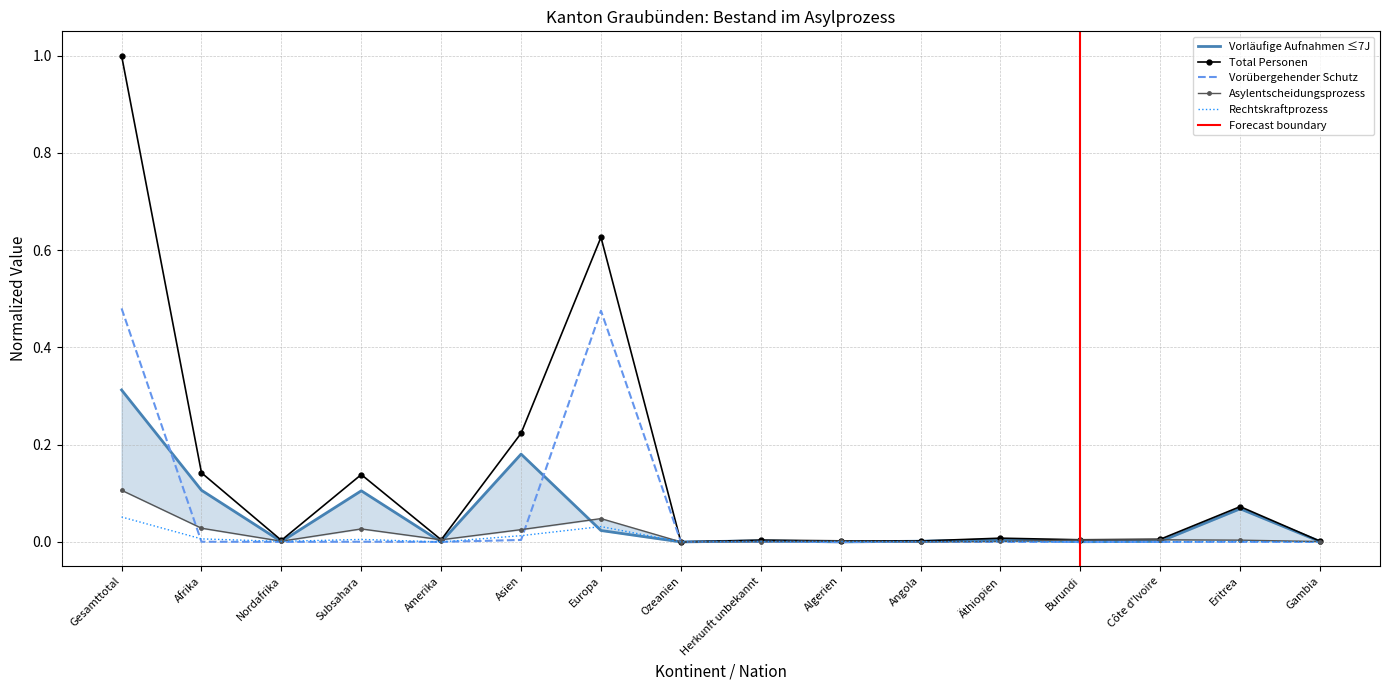

Reading right to left, transcribe all the data shown in this chart.

Vorübergehender Schutz: 0.0	0.0	0.0	0.0	0.0	0.0	0.0	0.0	0.0	0.5	0.0	0.0	0.0	0.0	0.0	0.5
Total Personen: 0.0	0.1	0.0	0.0	0.0	0.0	0.0	0.0	0.0	0.6	0.2	0.0	0.1	0.0	0.1	1.0
Asylentscheidungsprozess: 0.0	0.0	0.0	0.0	0.0	0.0	0.0	0.0	0.0	0.0	0.0	0.0	0.0	0.0	0.0	0.1
Vorläufige Aufnahmen ≤7J: 0.0	0.1	0.0	0.0	0.0	0.0	0.0	0.0	0.0	0.0	0.2	0.0	0.1	0.0	0.1	0.3
Rechtskraftprozess: 0.0	0.0	0.0	0.0	0.0	0.0	0.0	0.0	0.0	0.0	0.0	0.0	0.0	0.0	0.0	0.1